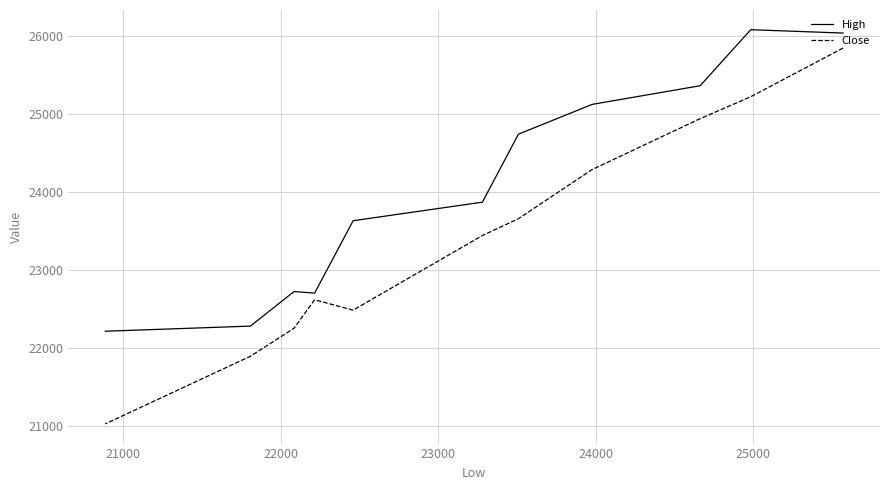

How many lines are shown in the chart?

2